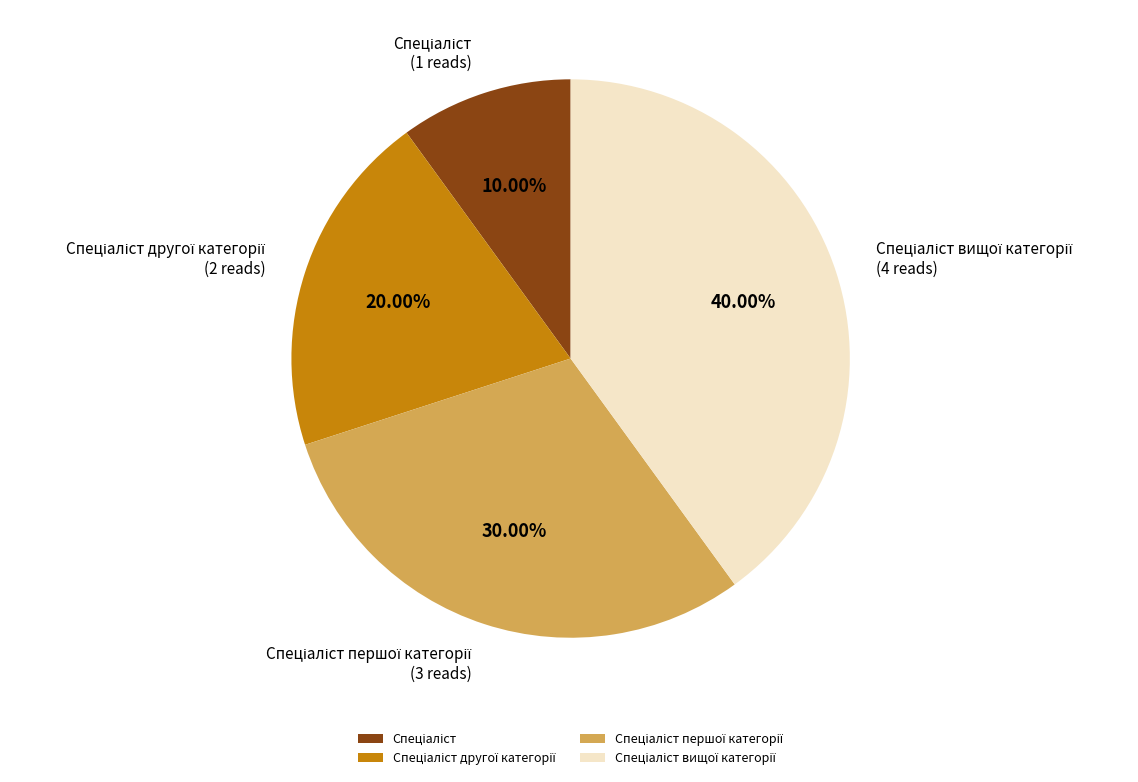

Does any single category account for the majority?

No